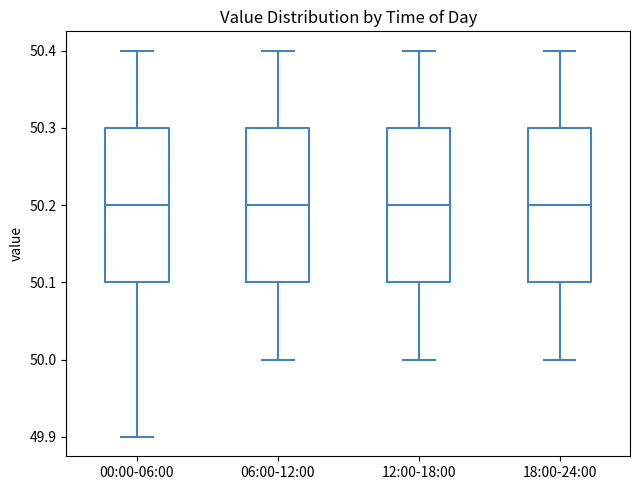

Reading left to right, read every box against the y-axis: the position of its median line, the range the box covers, and the ends of its whiskers. The values are not printed on the chart, so give them approximately, as read against the axis.

00:00-06:00: median 50.2, box 50.1 to 50.3, whiskers 49.9 to 50.4
06:00-12:00: median 50.2, box 50.1 to 50.3, whiskers 50.0 to 50.4
12:00-18:00: median 50.2, box 50.1 to 50.3, whiskers 50.0 to 50.4
18:00-24:00: median 50.2, box 50.1 to 50.3, whiskers 50.0 to 50.4